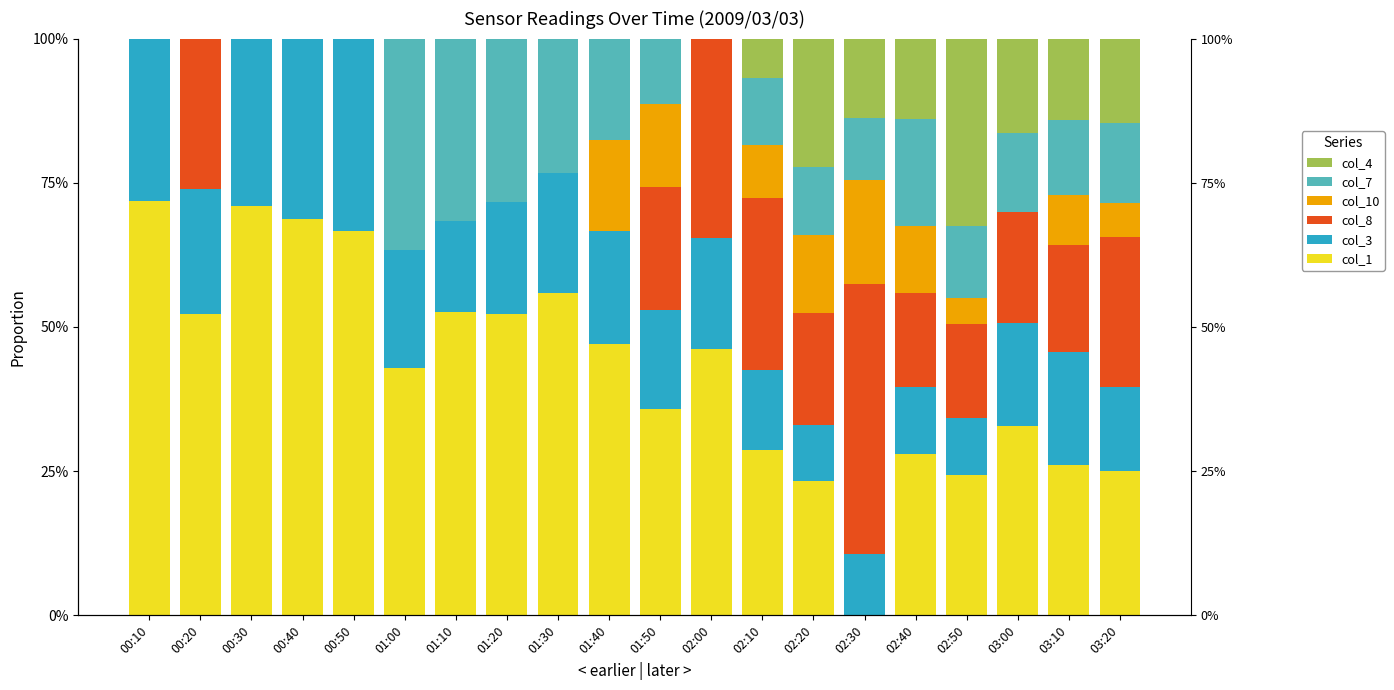

Reading left to right, transcribe all the data shown in this chart.

col_1: 0.7	0.5	0.7	0.7	0.7	0.4	0.5	0.5	0.6	0.5	0.4	0.5	0.3	0.2	0.0	0.3	0.2	0.3	0.3	0.3
col_3: 0.3	0.2	0.3	0.3	0.3	0.2	0.2	0.2	0.2	0.2	0.2	0.2	0.1	0.1	0.1	0.1	0.1	0.2	0.2	0.1
col_8: 0.0	0.3	0.0	0.0	0.0	0.0	0.0	0.0	0.0	0.0	0.2	0.3	0.3	0.2	0.5	0.2	0.2	0.2	0.2	0.3
col_10: 0.0	0.0	0.0	0.0	0.0	0.0	0.0	0.0	0.0	0.2	0.1	0.0	0.1	0.1	0.2	0.1	0.0	0.0	0.1	0.1
col_7: 0.0	0.0	0.0	0.0	0.0	0.4	0.3	0.3	0.2	0.2	0.1	0.0	0.1	0.1	0.1	0.2	0.1	0.1	0.1	0.1
col_4: 0.0	0.0	0.0	0.0	0.0	0.0	0.0	0.0	0.0	0.0	0.0	0.0	0.1	0.2	0.1	0.1	0.3	0.2	0.1	0.1